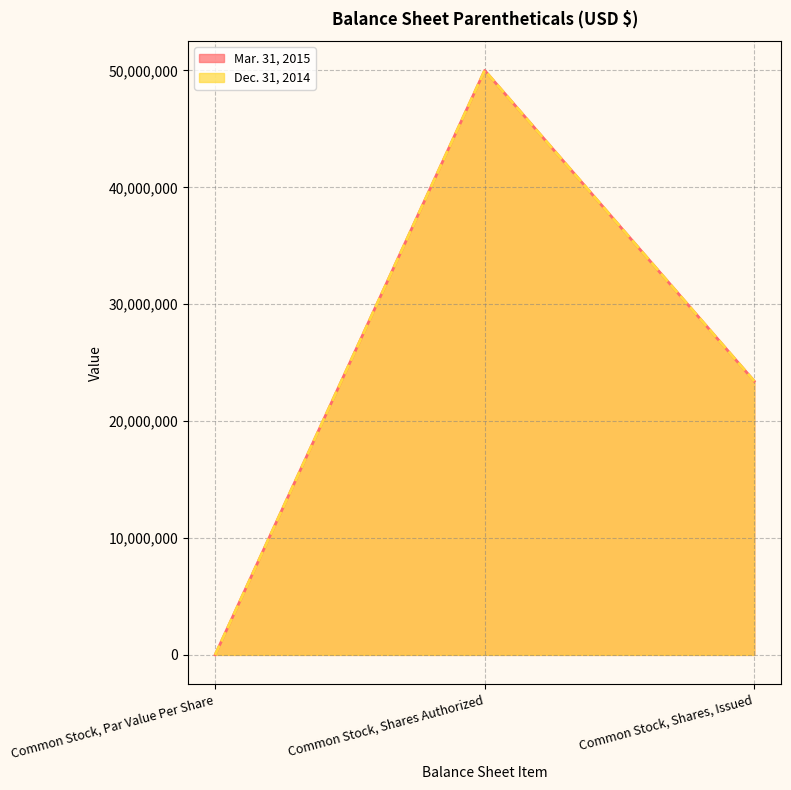

Reading right to left, extract all data points from this chart.

Mar. 31, 2015: Common Stock, Shares, Issued=23416396	Common Stock, Shares Authorized=50000000	Common Stock, Par Value Per Share=1
Dec. 31, 2014: Common Stock, Shares, Issued=23416396	Common Stock, Shares Authorized=50000000	Common Stock, Par Value Per Share=1